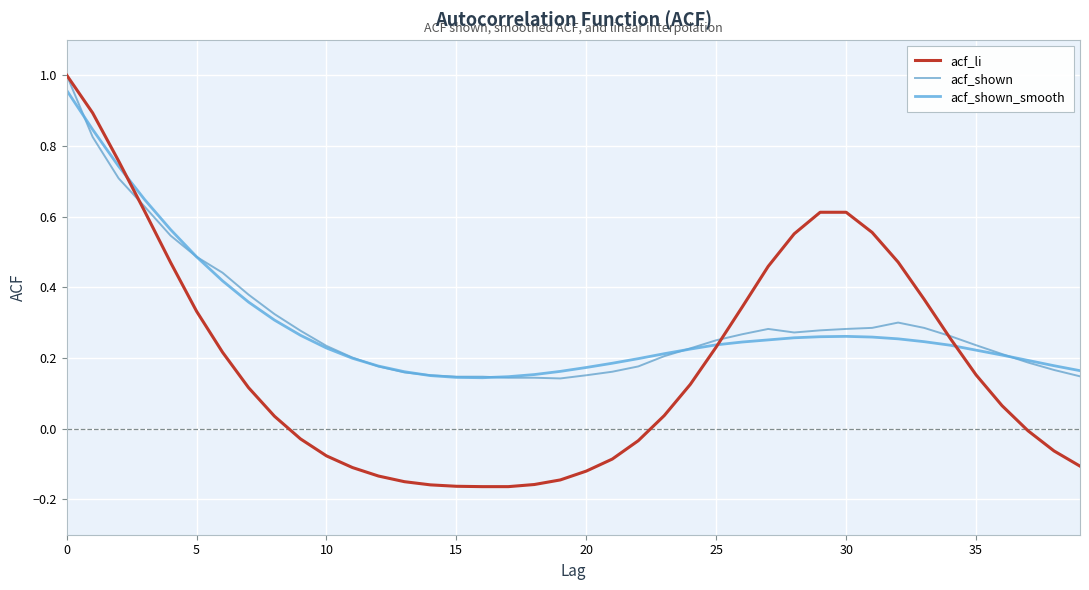

Which series has the widest spread of values?

acf_li